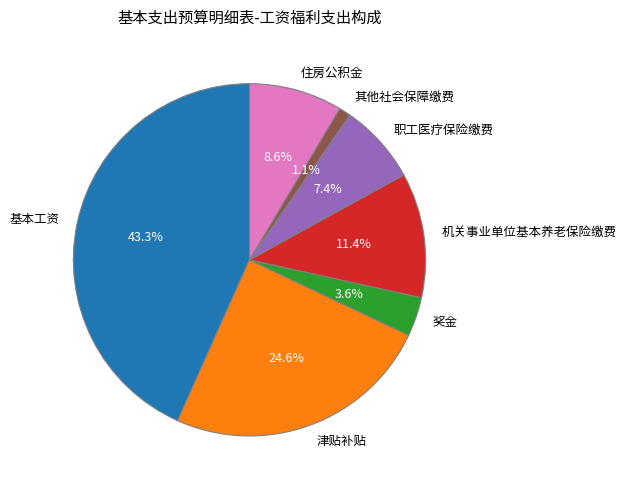

What is the total percentage of 其他社会保障缴费 and 津贴补贴?

25.7%